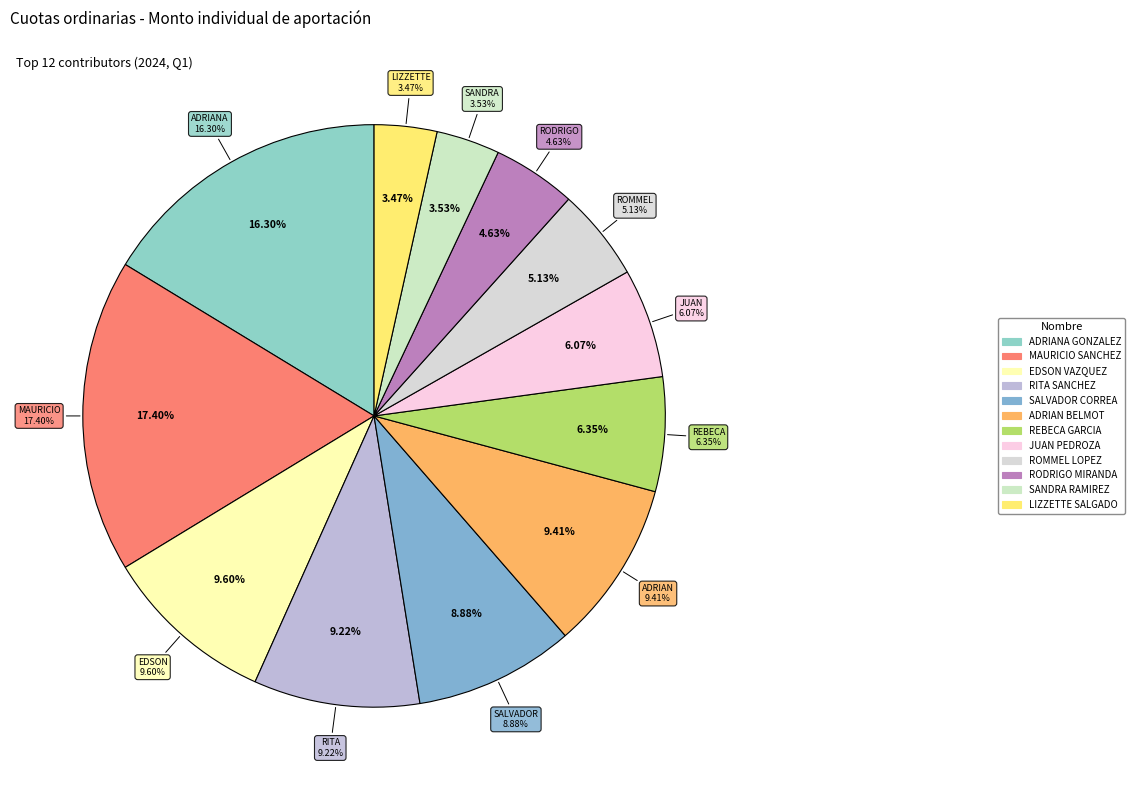

What is the change in value from RITA SANCHEZ to LIZZETTE SALGADO?

-16751.0